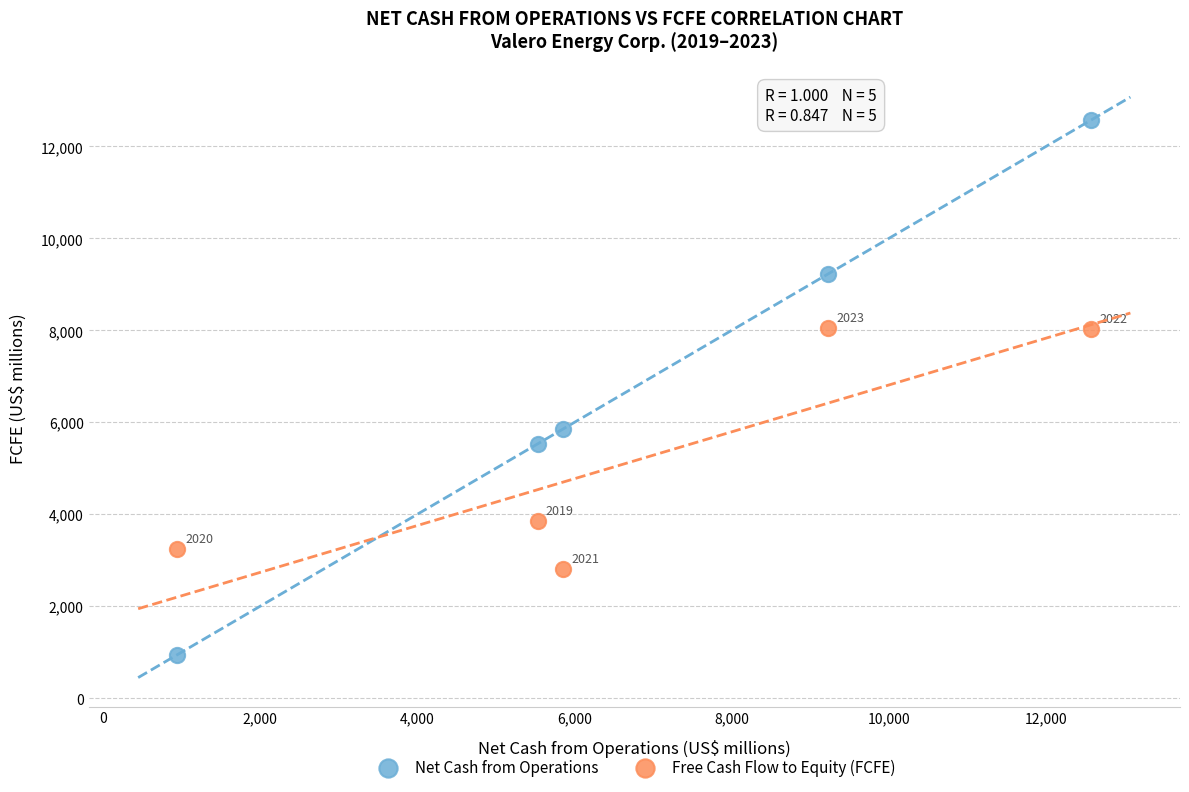

Which series contains the lowest Y value?

Net Cash from Operations